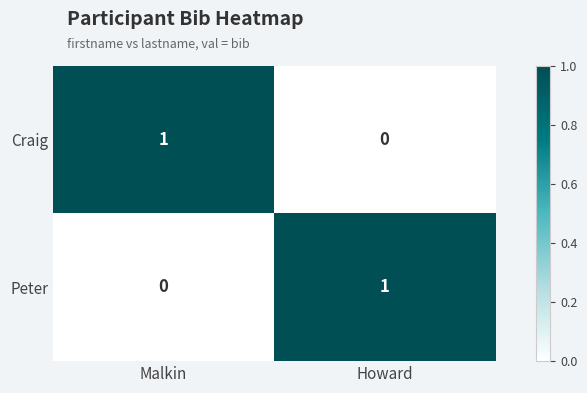

List the labels in order of Craig value, largest first.

Malkin, Howard